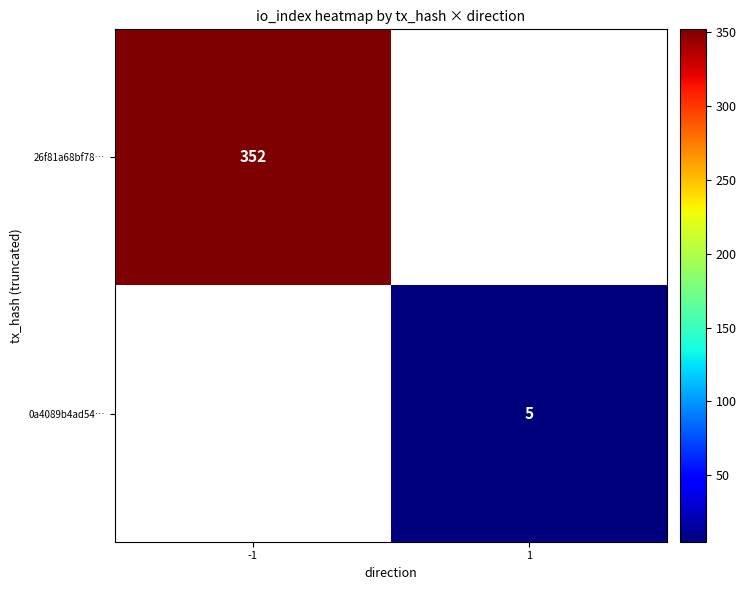

The 0a4089b4ad54… series shows 5 at 1. True or false?

True